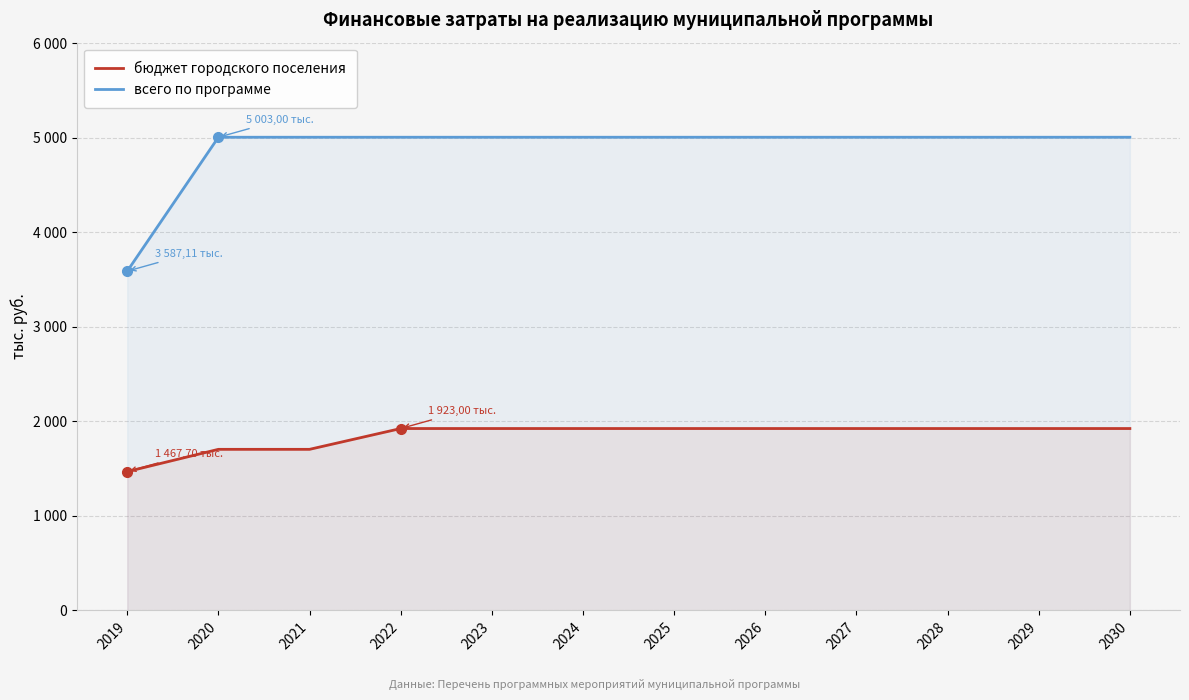

At 2024, list the series in order from smallest to largest.

бюджет городского поселения, всего по программе